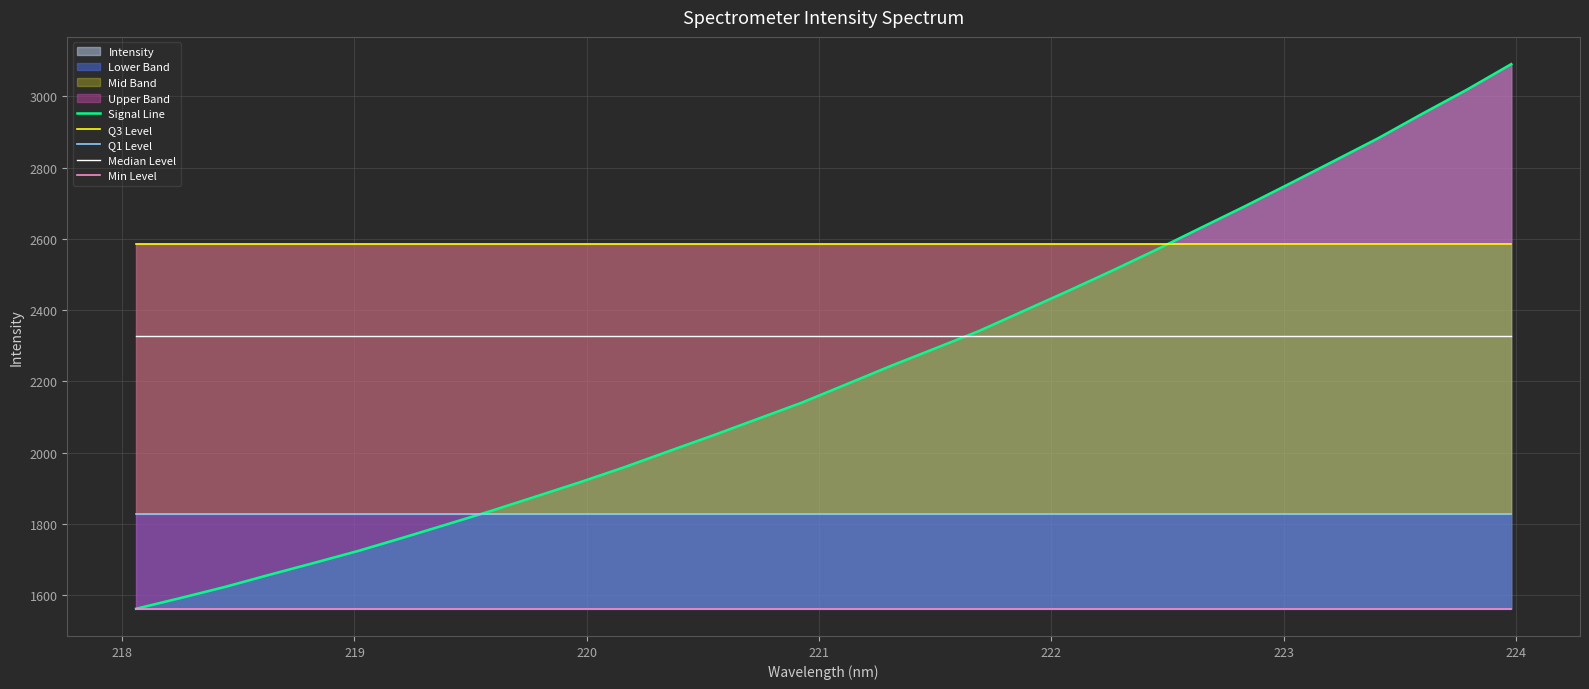

Reading left to right, what are all the values shown in this chart?

Signal Line: 1561.4	1591.5	1622.6	1656.7	1689.8	1723.7	1760.5	1798.3	1836.4	1876.4	1916.7	1959.0	2003.9	2048.3	2094.4	2140.3	2191.6	2243.1	2292.3	2341.8	2397.7	2453.7	2511.0	2570.1	2631.4	2692.3	2755.2	2818.9	2882.9	2951.9	3019.1	3090.7
Q3 Level: 2585.4	2585.4	2585.4	2585.4	2585.4	2585.4	2585.4	2585.4	2585.4	2585.4	2585.4	2585.4	2585.4	2585.4	2585.4	2585.4	2585.4	2585.4	2585.4	2585.4	2585.4	2585.4	2585.4	2585.4	2585.4	2585.4	2585.4	2585.4	2585.4	2585.4	2585.4	2585.4
Q1 Level: 1826.8	1826.8	1826.8	1826.8	1826.8	1826.8	1826.8	1826.8	1826.8	1826.8	1826.8	1826.8	1826.8	1826.8	1826.8	1826.8	1826.8	1826.8	1826.8	1826.8	1826.8	1826.8	1826.8	1826.8	1826.8	1826.8	1826.8	1826.8	1826.8	1826.8	1826.8	1826.8
Median Level: 2326.1	2326.1	2326.1	2326.1	2326.1	2326.1	2326.1	2326.1	2326.1	2326.1	2326.1	2326.1	2326.1	2326.1	2326.1	2326.1	2326.1	2326.1	2326.1	2326.1	2326.1	2326.1	2326.1	2326.1	2326.1	2326.1	2326.1	2326.1	2326.1	2326.1	2326.1	2326.1
Min Level: 1561.4	1561.4	1561.4	1561.4	1561.4	1561.4	1561.4	1561.4	1561.4	1561.4	1561.4	1561.4	1561.4	1561.4	1561.4	1561.4	1561.4	1561.4	1561.4	1561.4	1561.4	1561.4	1561.4	1561.4	1561.4	1561.4	1561.4	1561.4	1561.4	1561.4	1561.4	1561.4